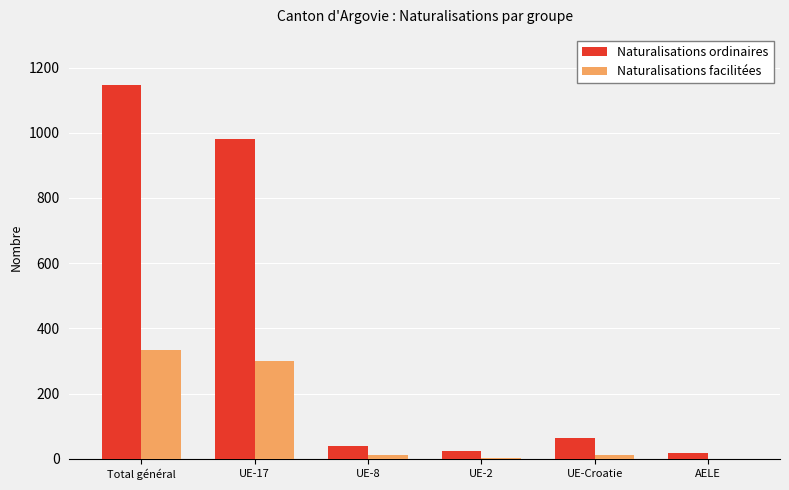

Is the value of Naturalisations facilitées at AELE greater than the value of Naturalisations ordinaires at Total général?

No